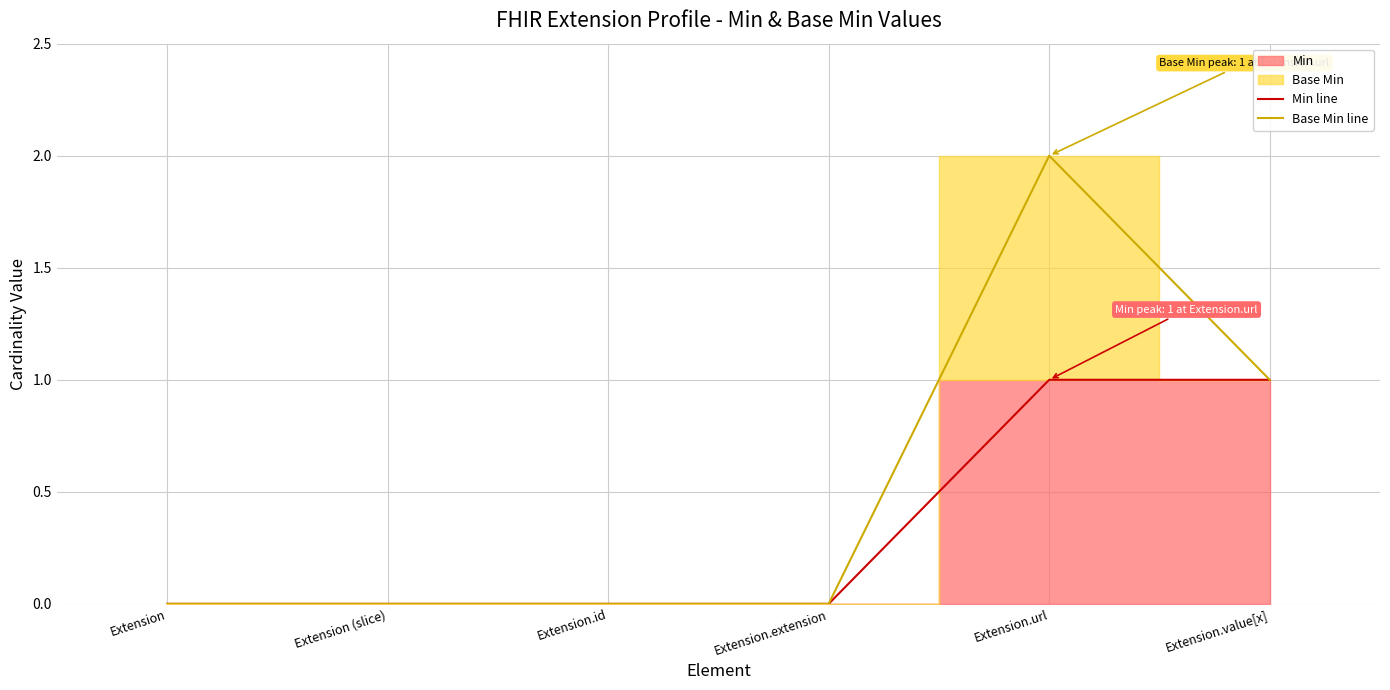

What is the greatest value displayed?

2